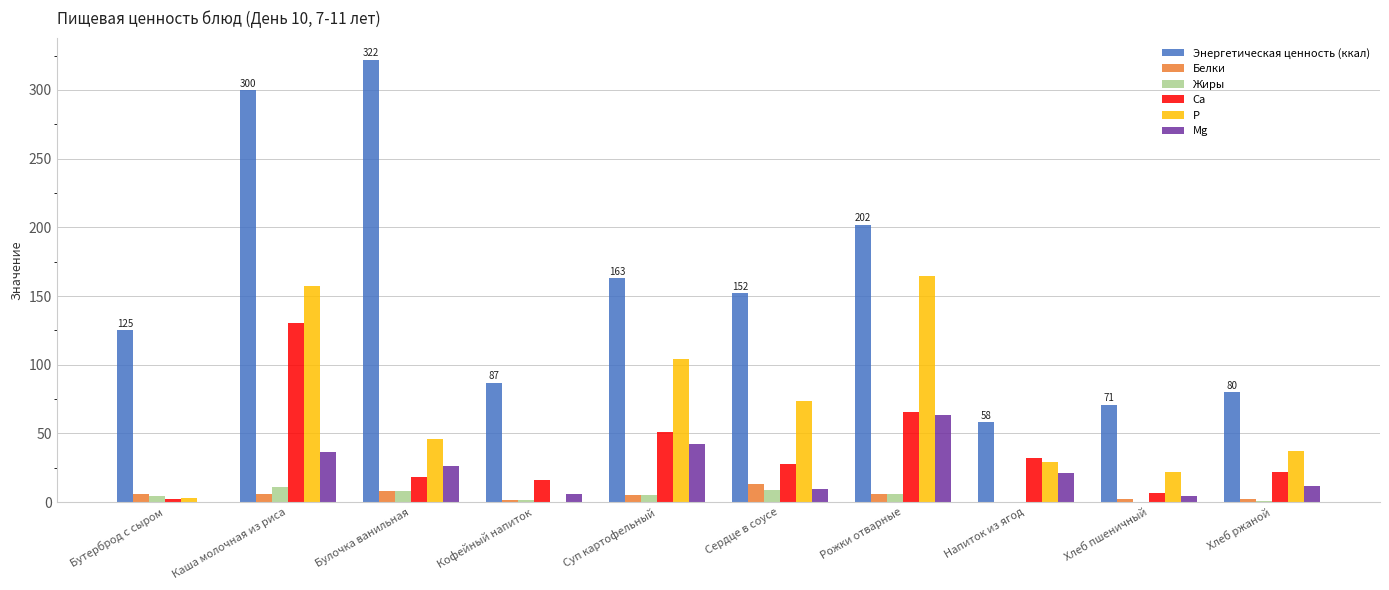

What is the sum of all Энергетическая ценность (ккал) values?

1560.0